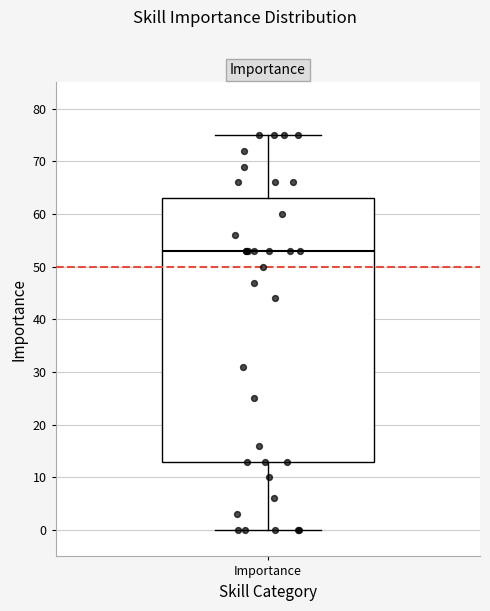

Transcribe this box plot: give where the median line is, the range the box spans, and where the two whiskers end, as read against the y-axis. The values are not printed on the chart, so give them approximately, as read against the axis.

median 53, box 13 to 63, whiskers 0 to 75